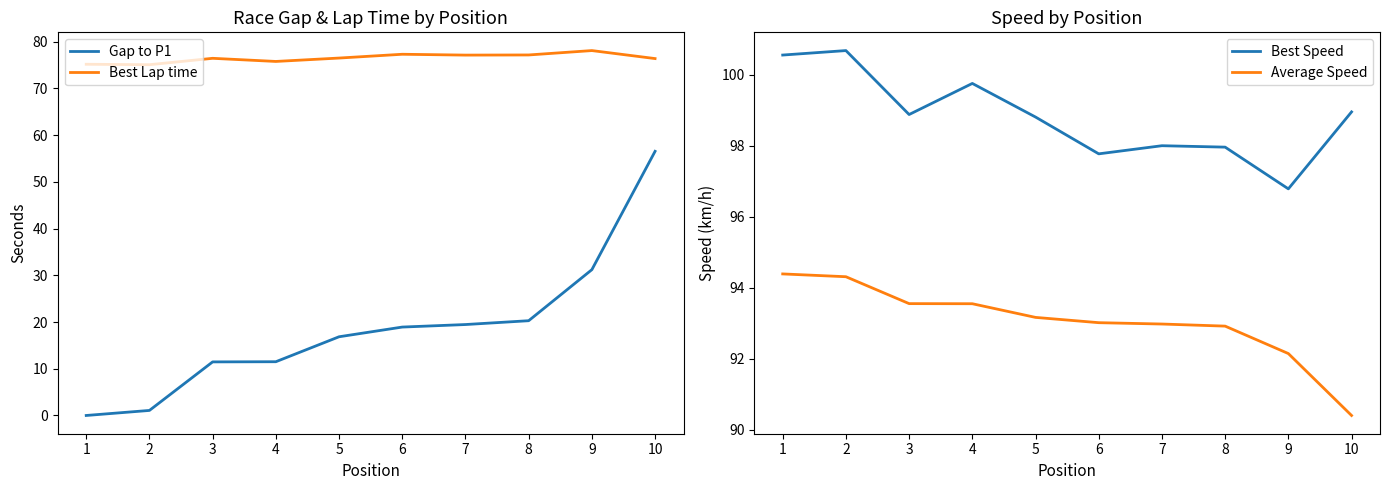

Where does the Average Speed series first go above 93?

1